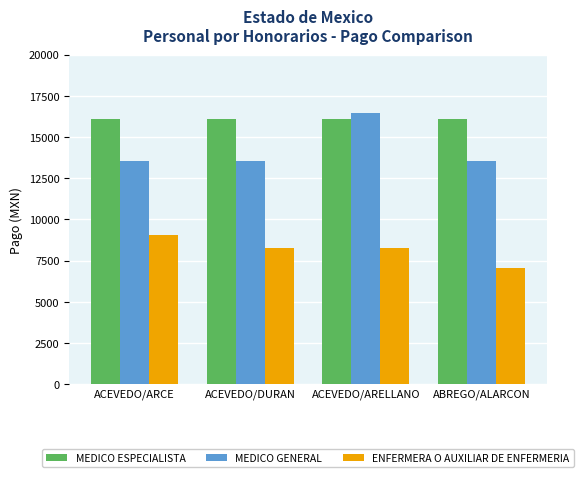

At ACEVEDO/DURAN, list the series in order from largest to smallest.

MEDICO ESPECIALISTA, MEDICO GENERAL, ENFERMERA O AUXILIAR DE ENFERMERIA